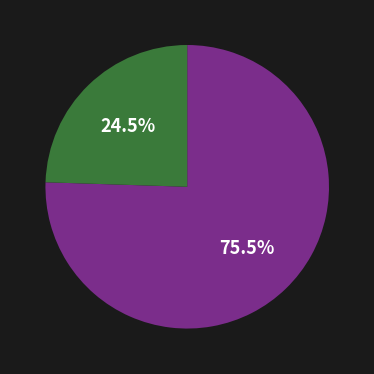

Is there any slice that represents more than half of the pie?

Yes